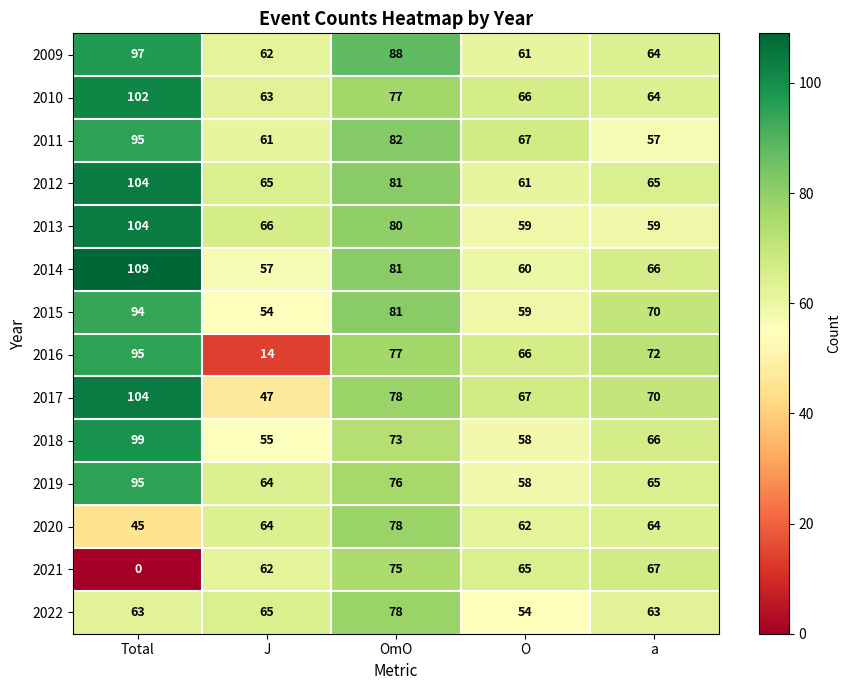

The value of 2009 at Total is 97. True or false?

True